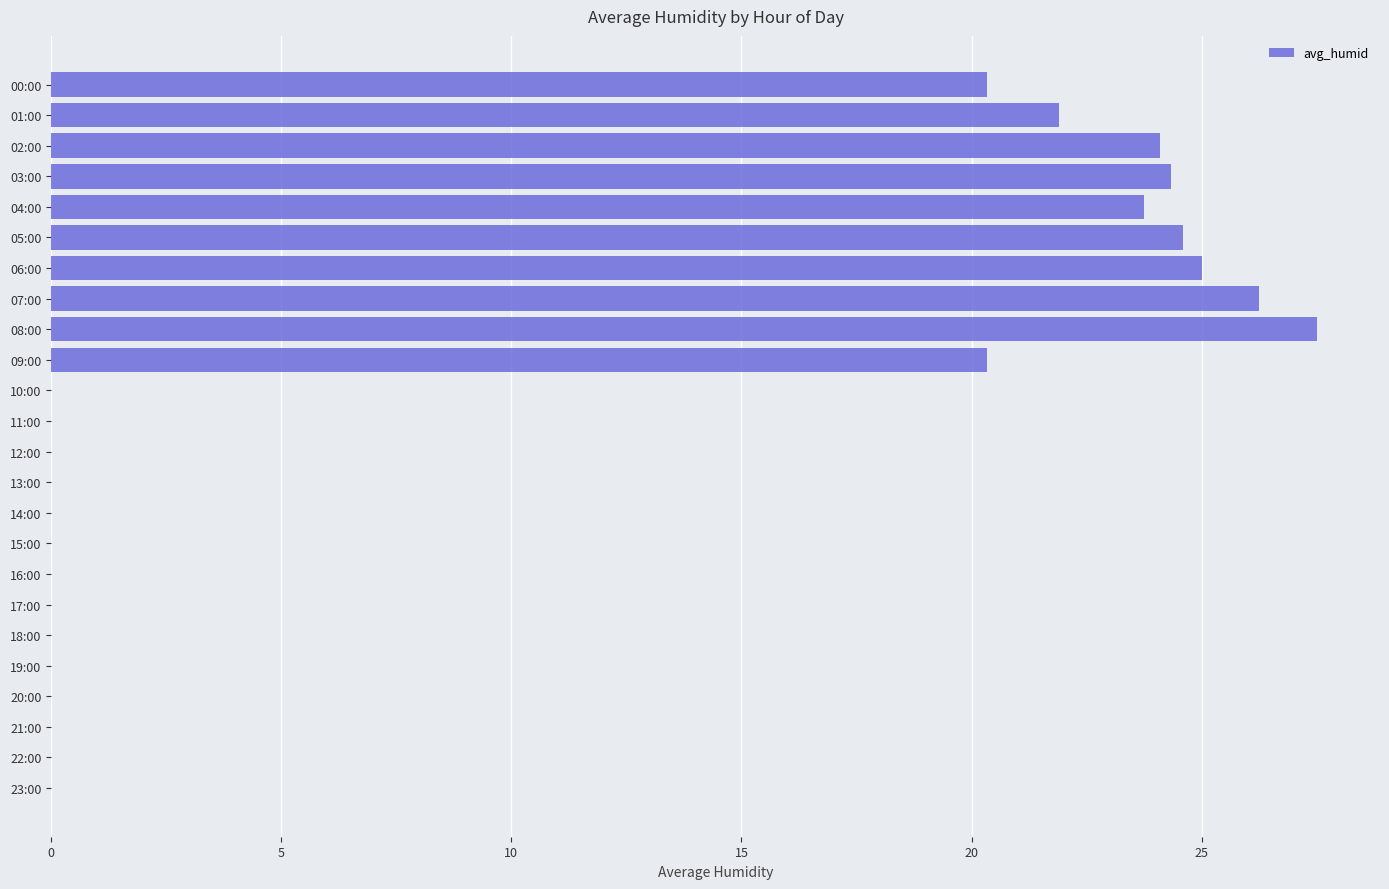

Which has a higher value, 17:00 or 04:00?

04:00